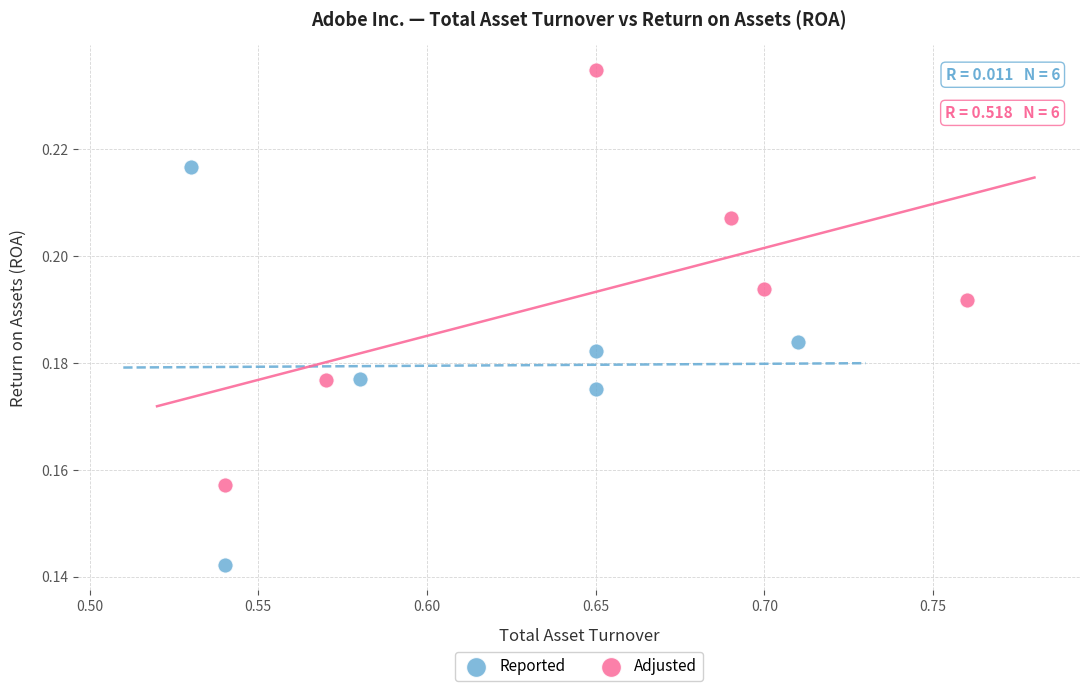

Which series has the largest Y range (max minus min)?

Adjusted